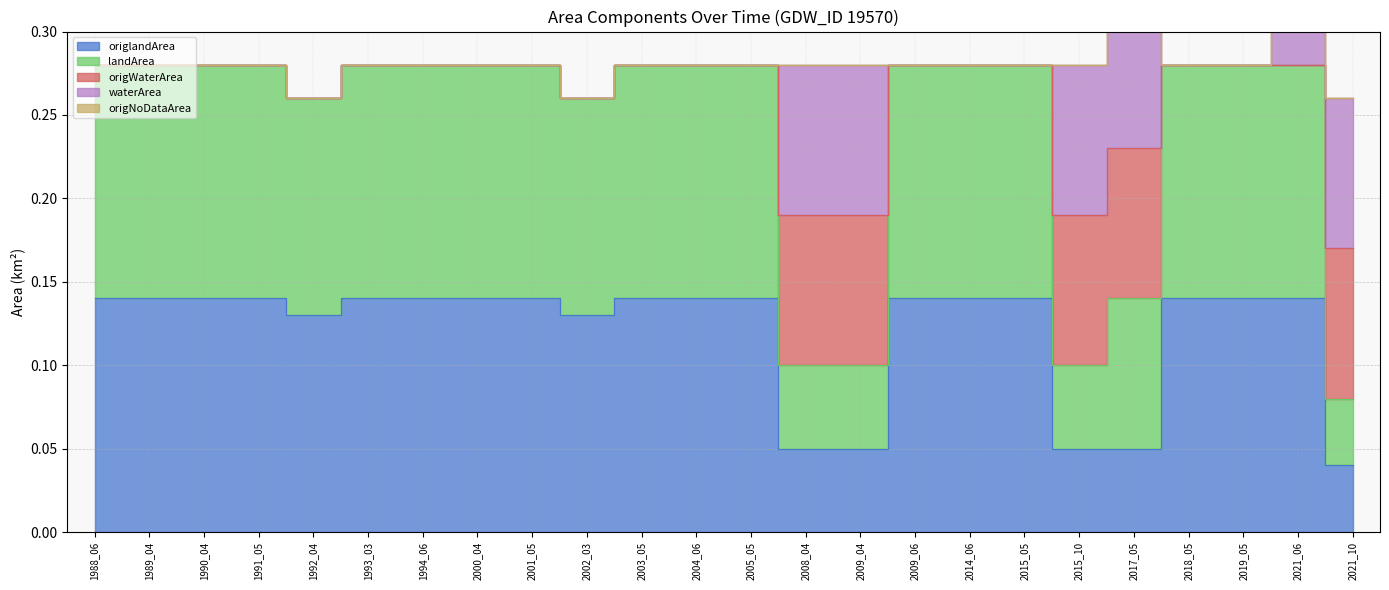

True or false: landArea has more than 2 points higher than both neighbors.

False